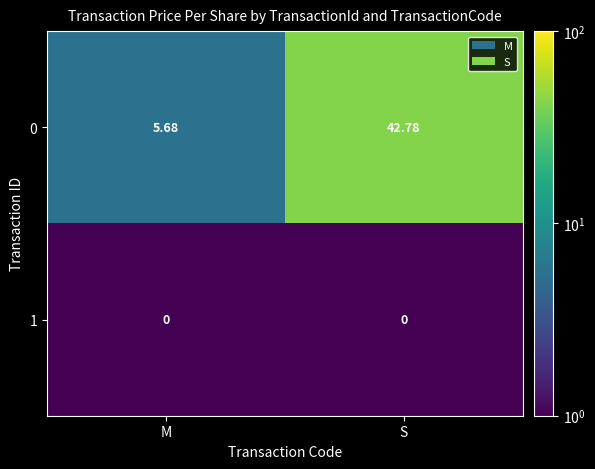

At which category does the chart reach its peak across all series?

S